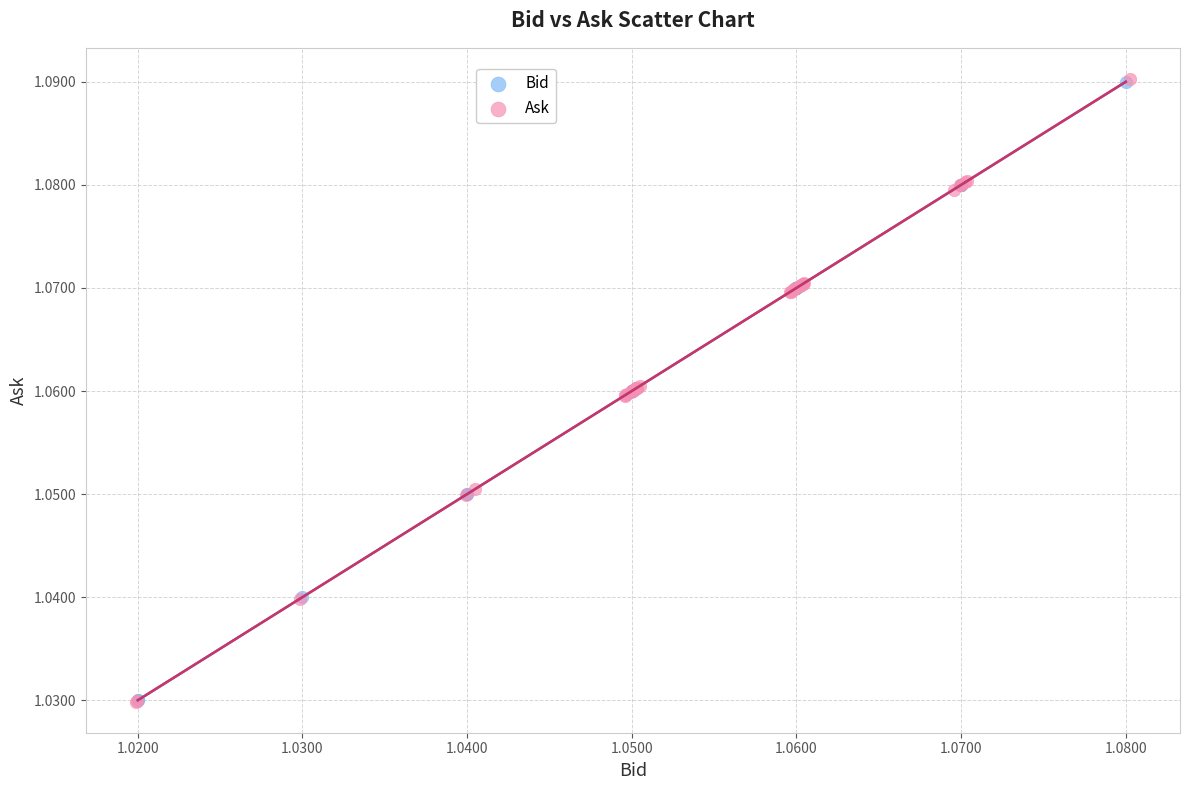

Which series has the widest spread of Y values?

Ask